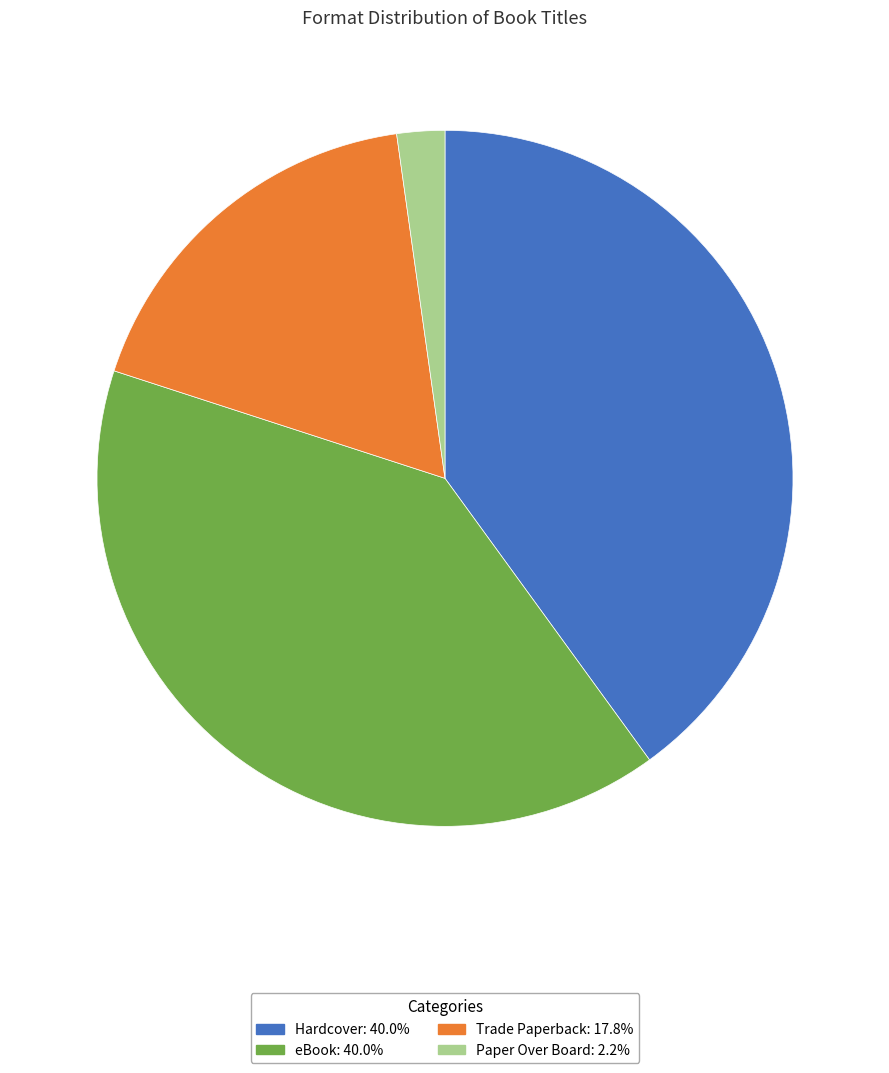

Do Hardcover: 40.0% and Trade Paperback: 17.8% together represent more than half of the pie?

Yes